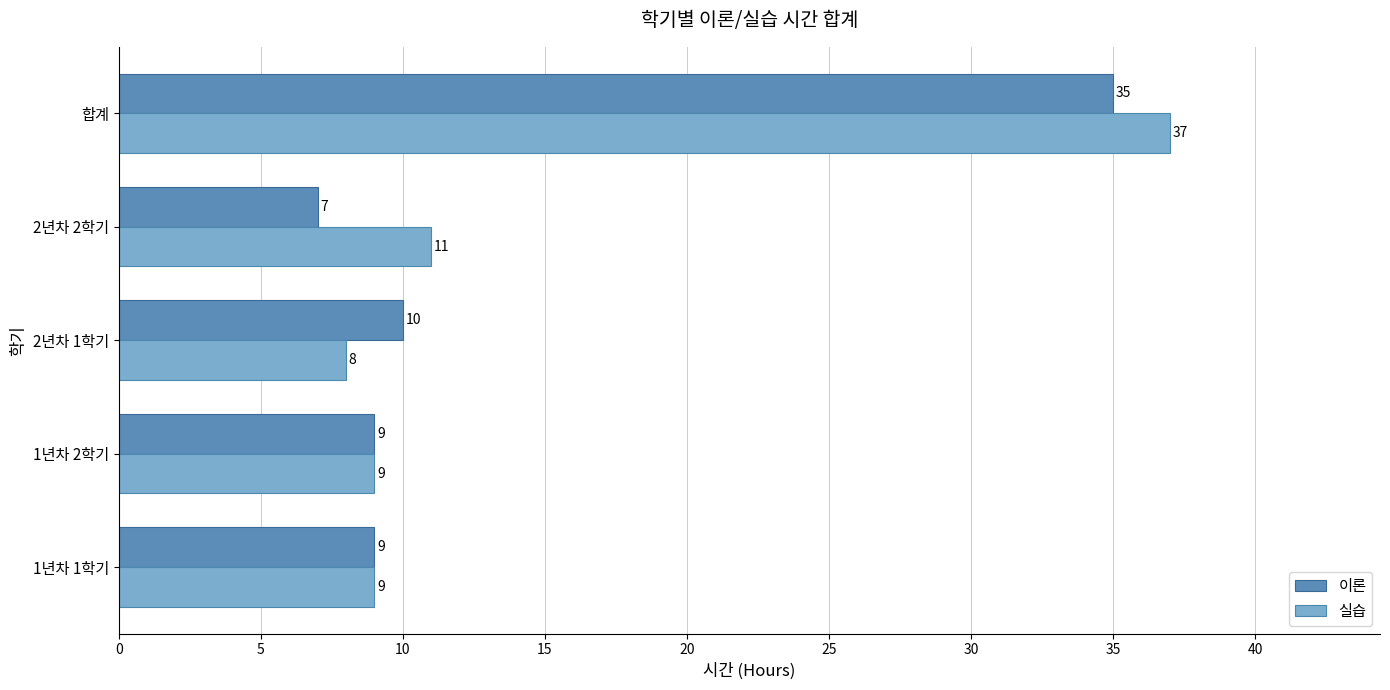

What is the sum of all 실습 values?

74